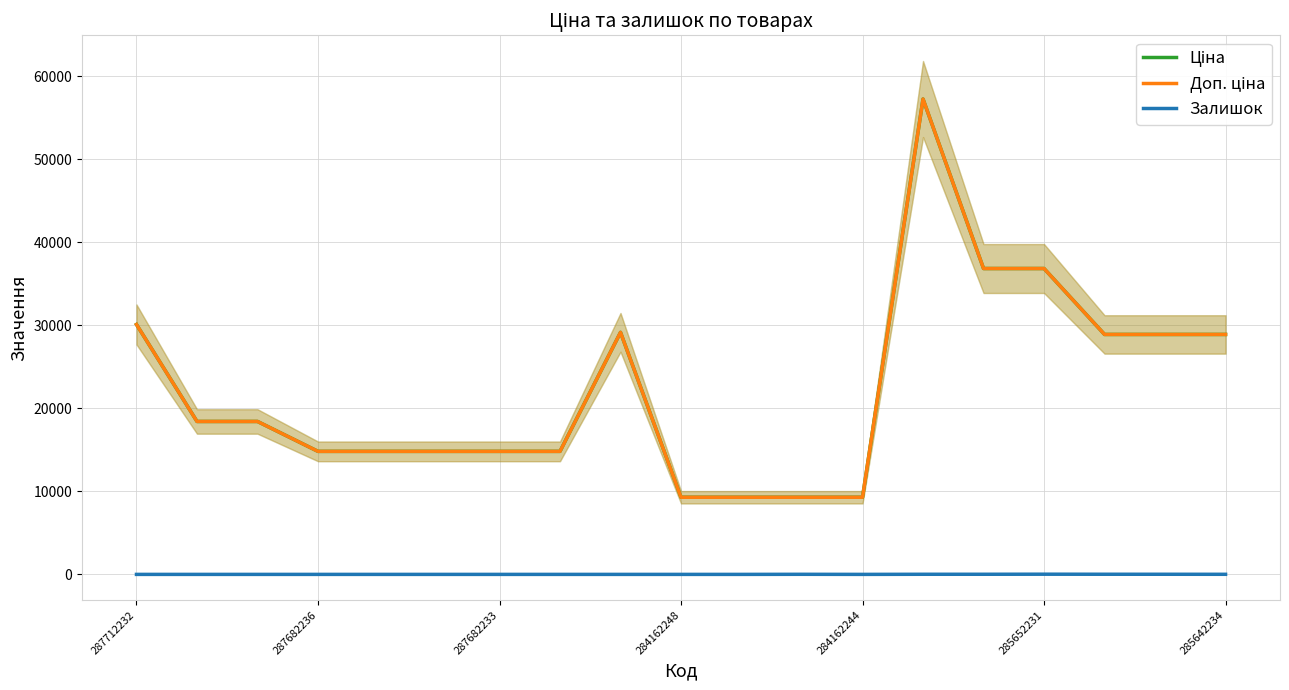

List the labels in order of Залишок value, smallest first.

287712232, 287682236, 287682233, 284162248, 284162244, 285652231, 285642234, 7, 8, 9, 10, 12, 11, 18, 13, 14, 17, 16, 15